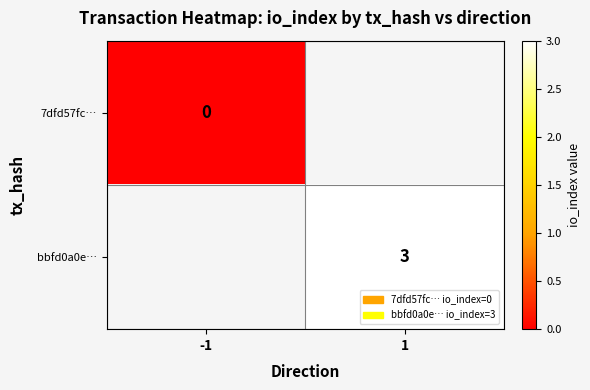

Is the value of bbfd0a0e… at 1 greater than the value of 7dfd57fc… at -1?

Yes